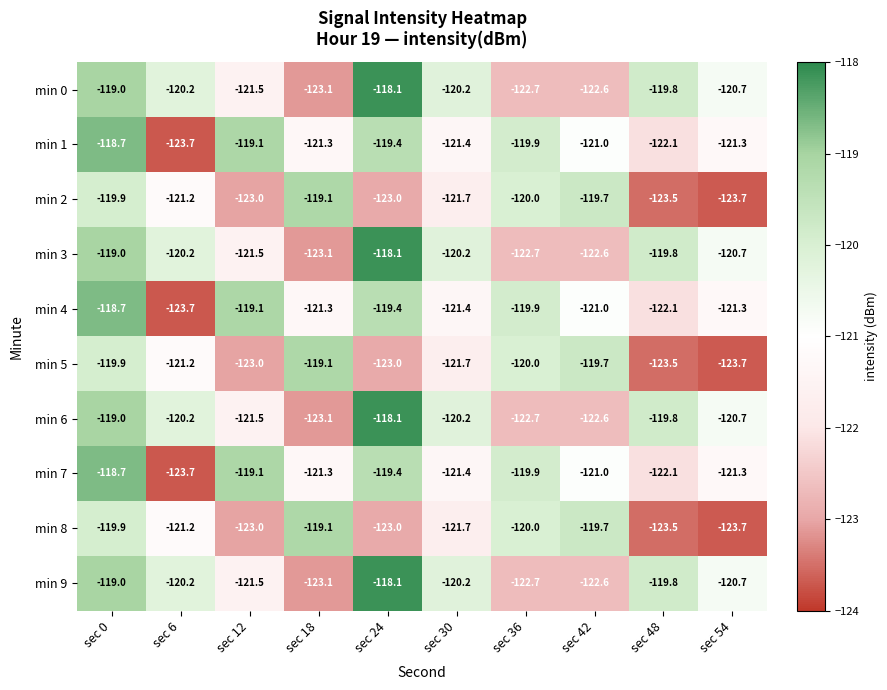

What is the difference between the maximum and minimum values in the min 4 series?

5.0